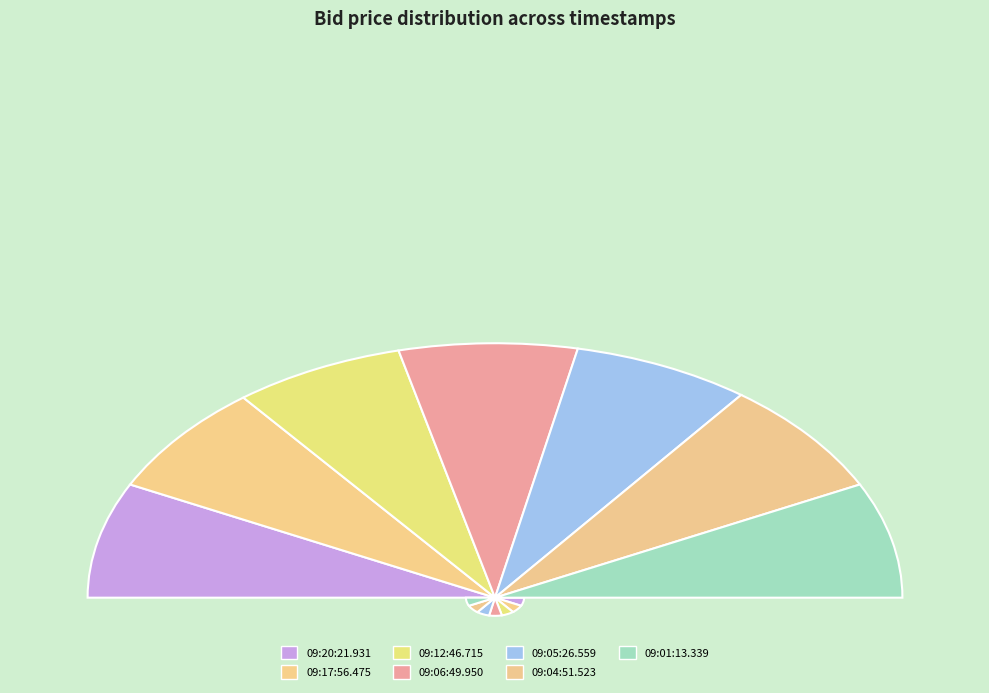

How many slices are in this pie chart?

7